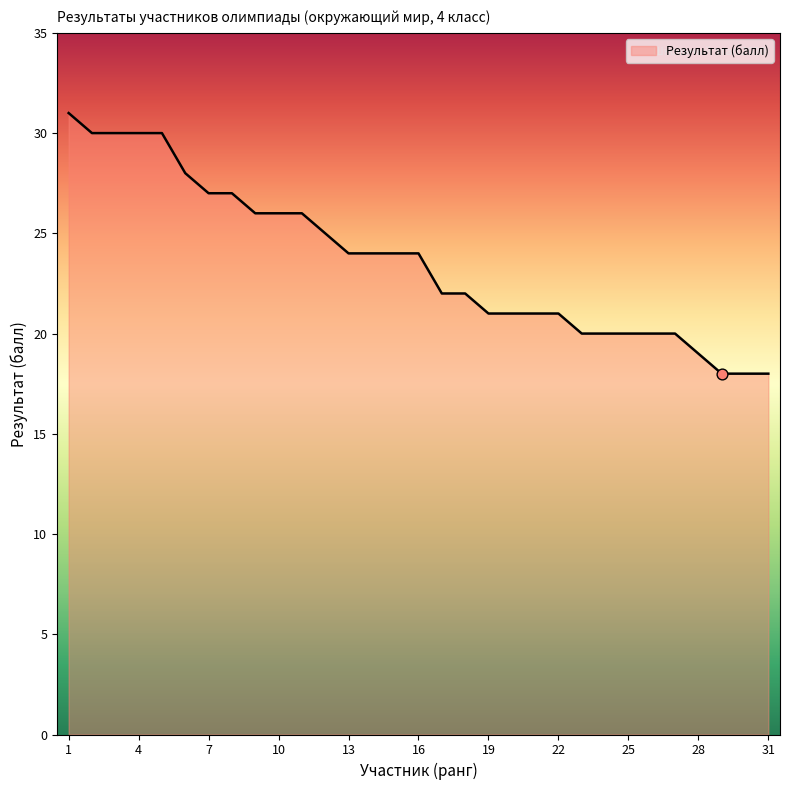

What is the difference between the maximum and minimum values?

13